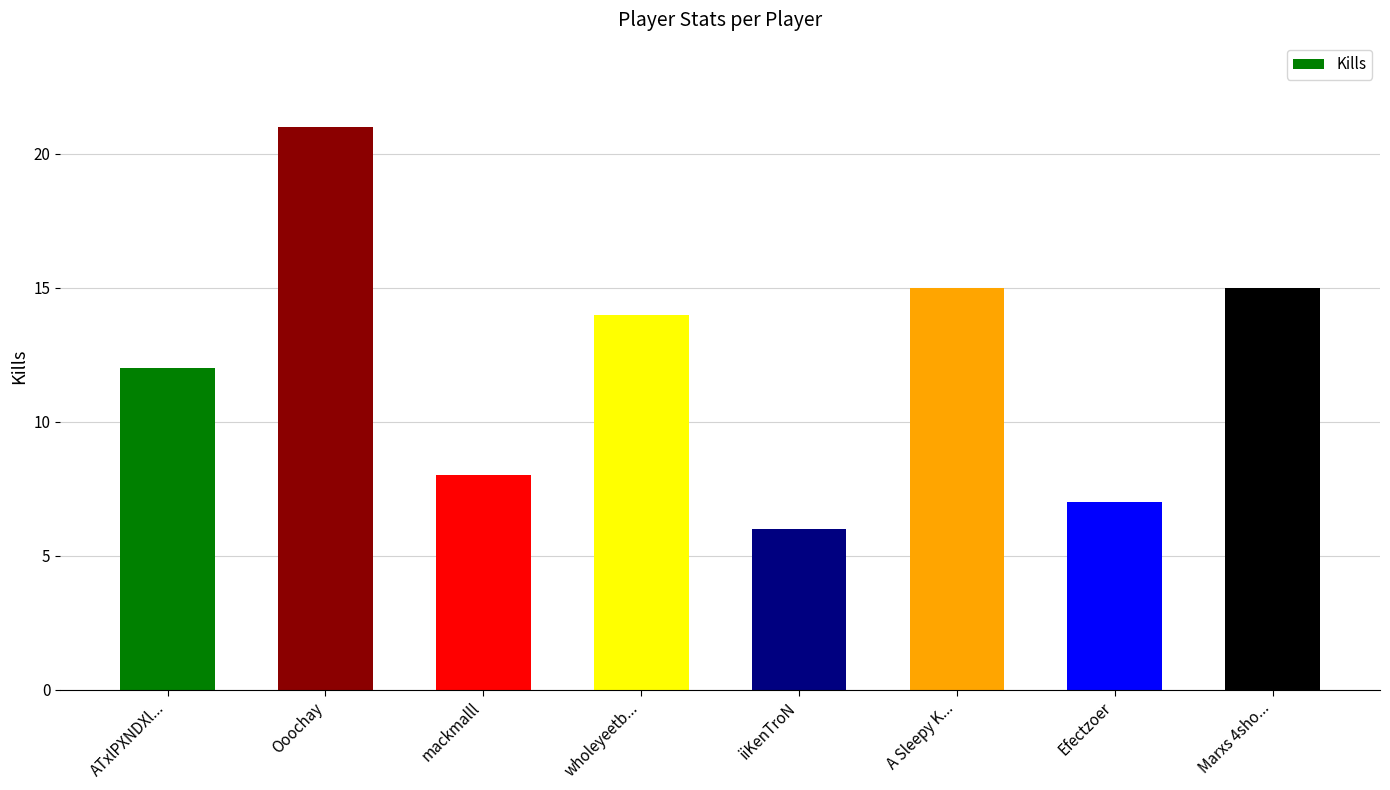

What is the sum of the values at ATxlPXNDXl... and mackmalll?

20